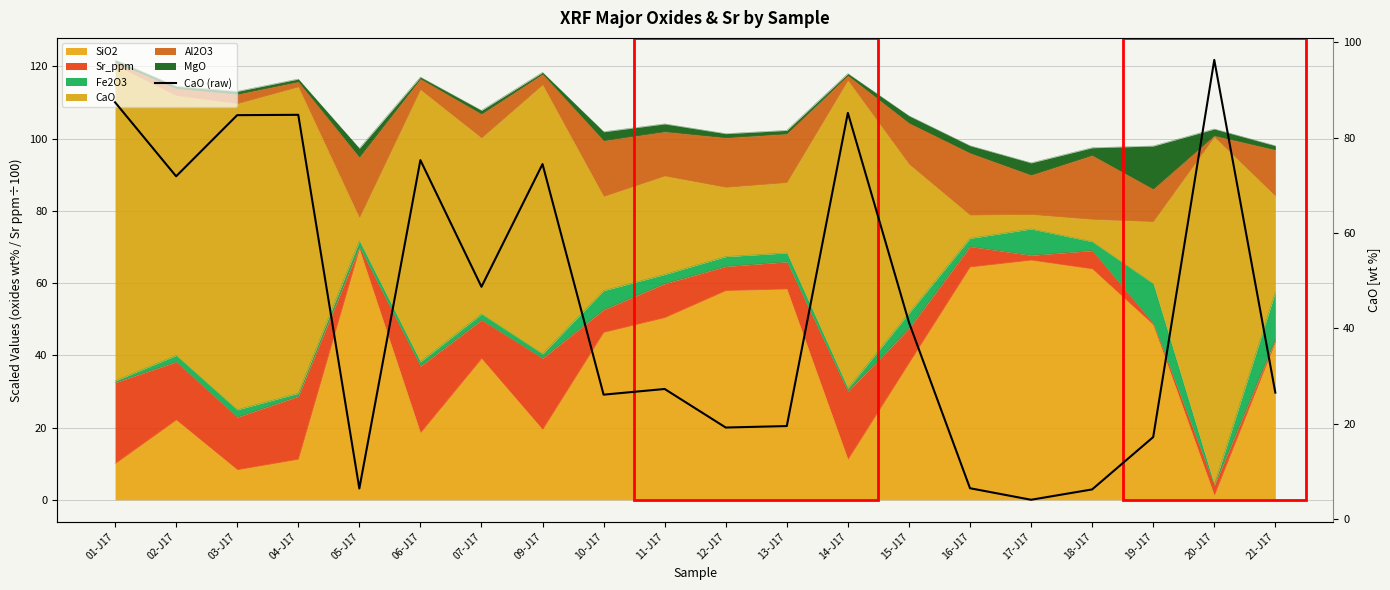

Which has a higher value, 12-J17 or 05-J17?

12-J17